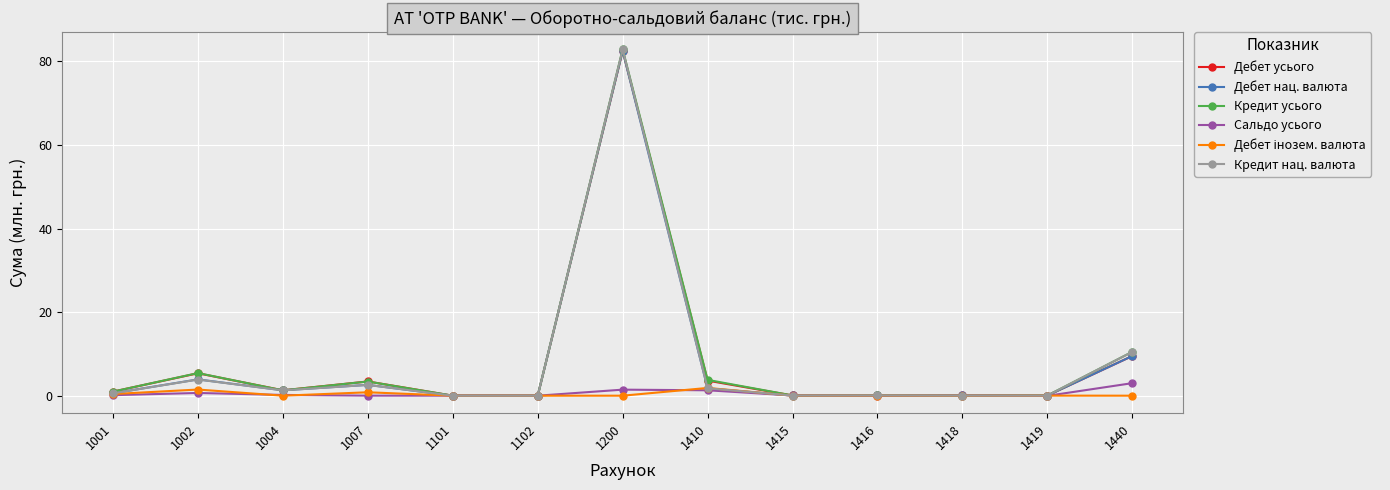

What is the average value of the Дебет усього series?

8.2